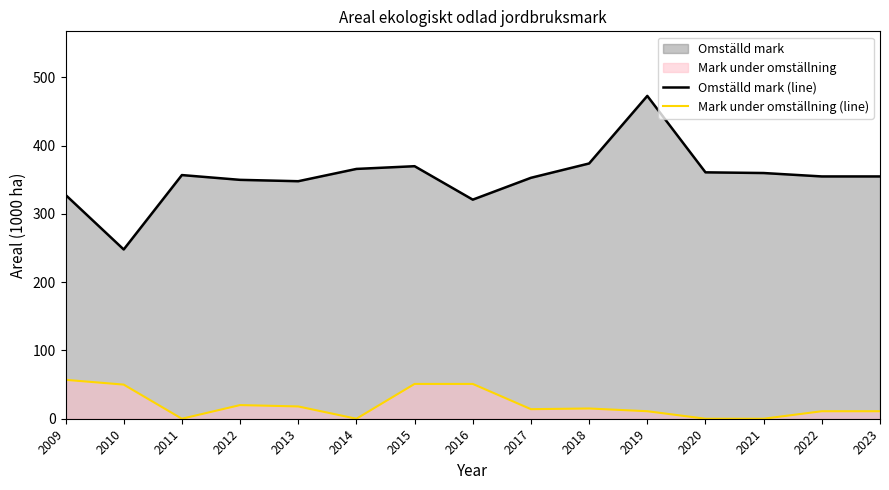

At which category is the sum across all series the highest?

2019